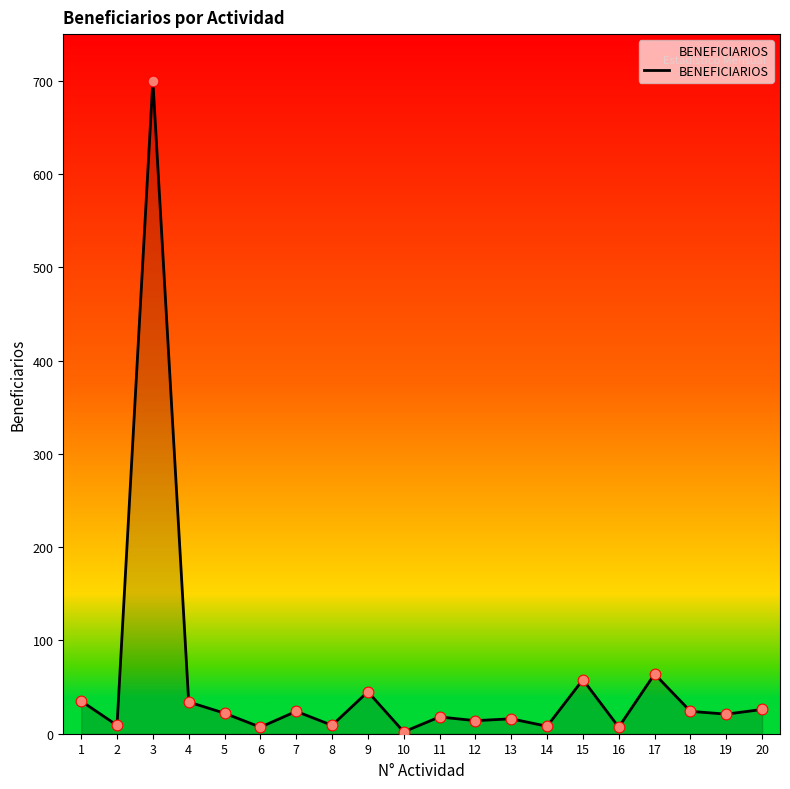

Approximately how many times larger is the value at 15 compared to 8?

6.4